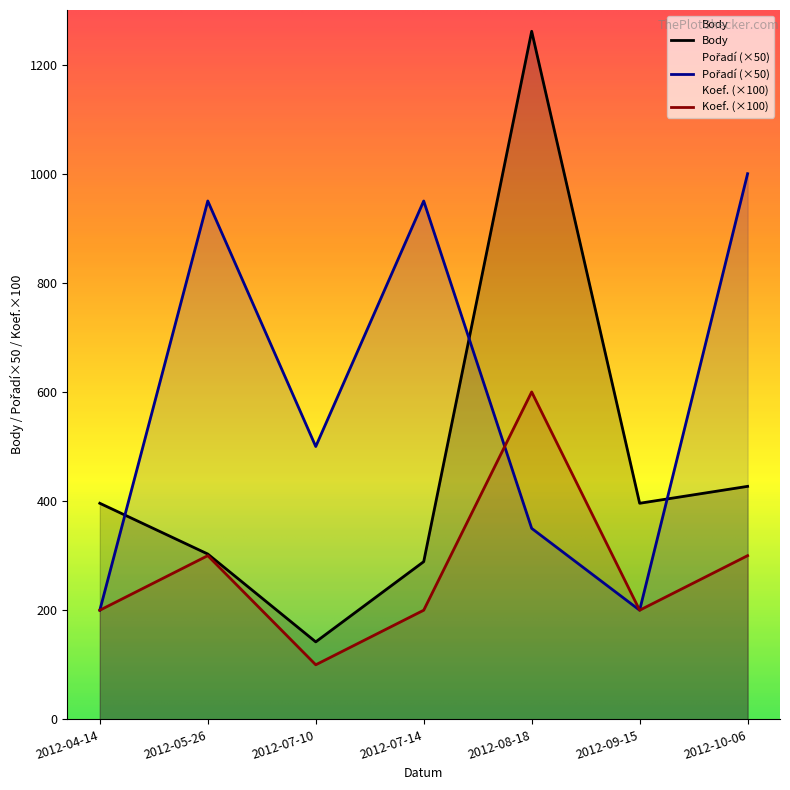

True or false: Koef. and Body cross at least once.

False